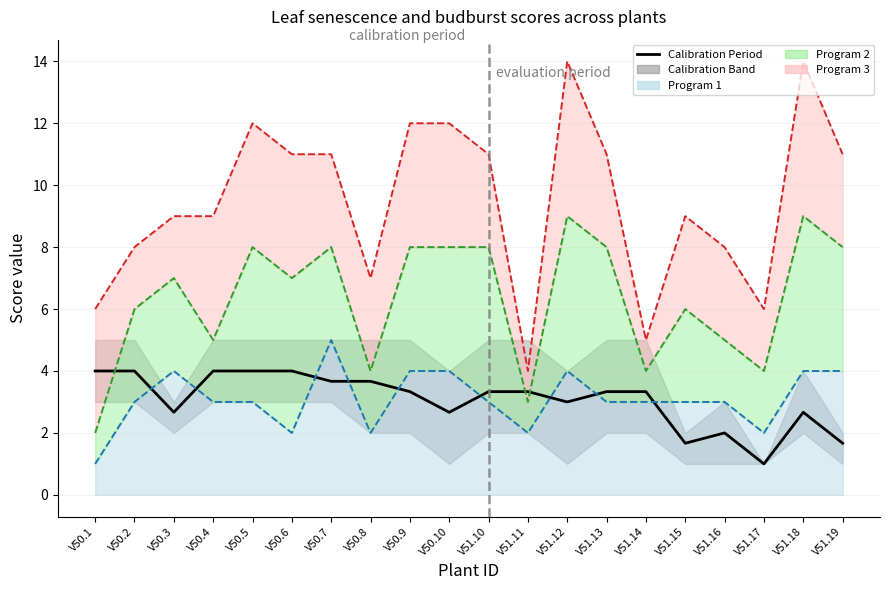

What is the smallest value displayed?

1.0